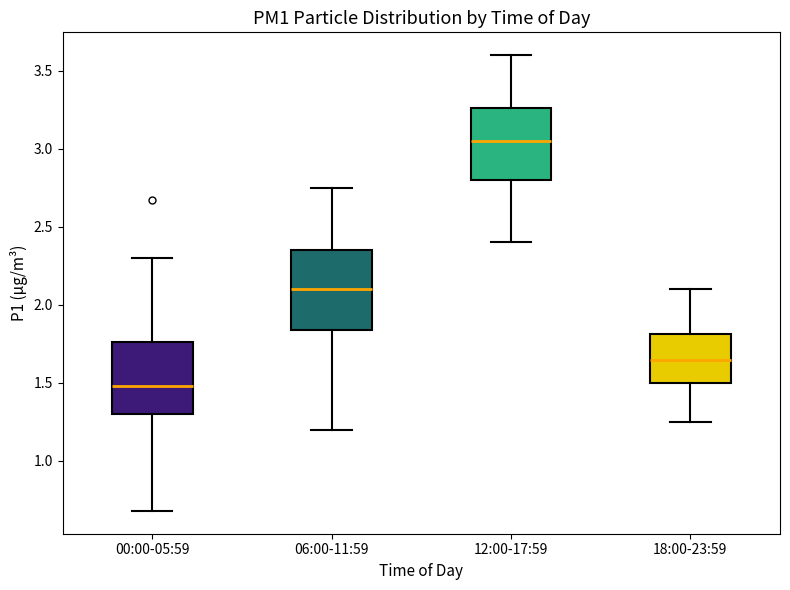

Reading left to right, read every box against the y-axis: the position of its median line, the range the box covers, and the ends of its whiskers. The values are not printed on the chart, so give them approximately, as read against the axis.

00:00-05:59: median 1.50, box 1.30 to 1.75, whiskers 0.70 to 2.30
06:00-11:59: median 2.10, box 1.85 to 2.35, whiskers 1.20 to 2.75
12:00-17:59: median 3.05, box 2.80 to 3.25, whiskers 2.40 to 3.60
18:00-23:59: median 1.65, box 1.50 to 1.80, whiskers 1.25 to 2.10